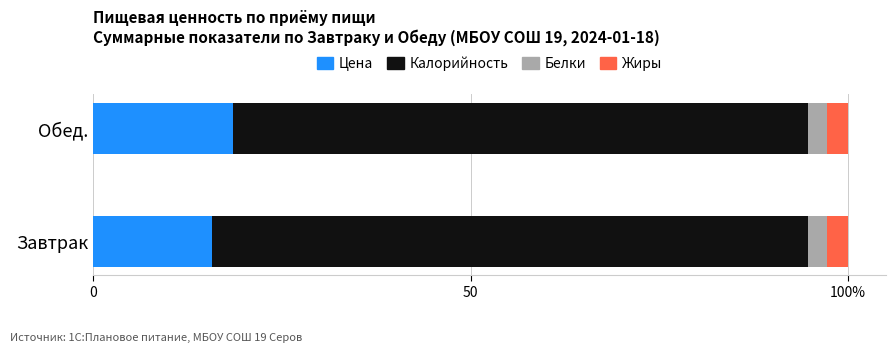

What are all the series names shown in the legend?

Цена, Калорийность, Белки, Жиры